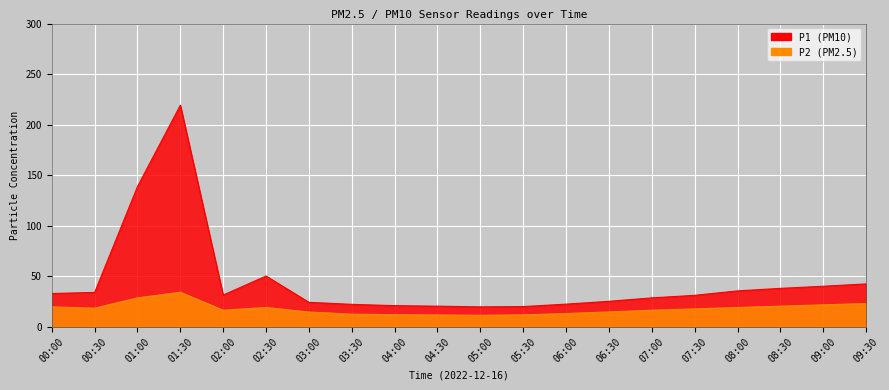

Count the number of categories in the chart.

20